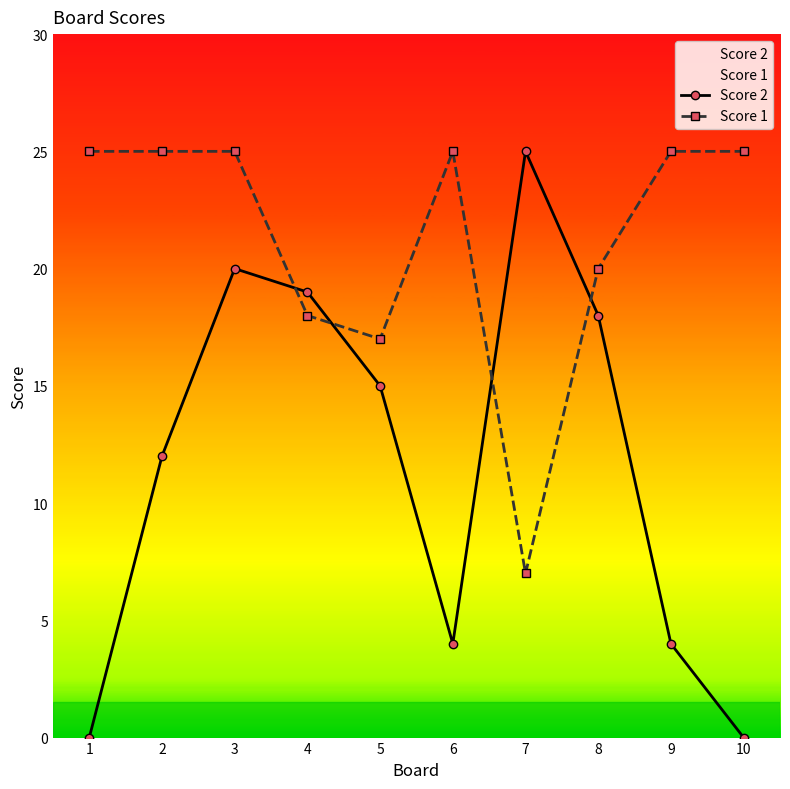

What is the greatest value displayed?

25